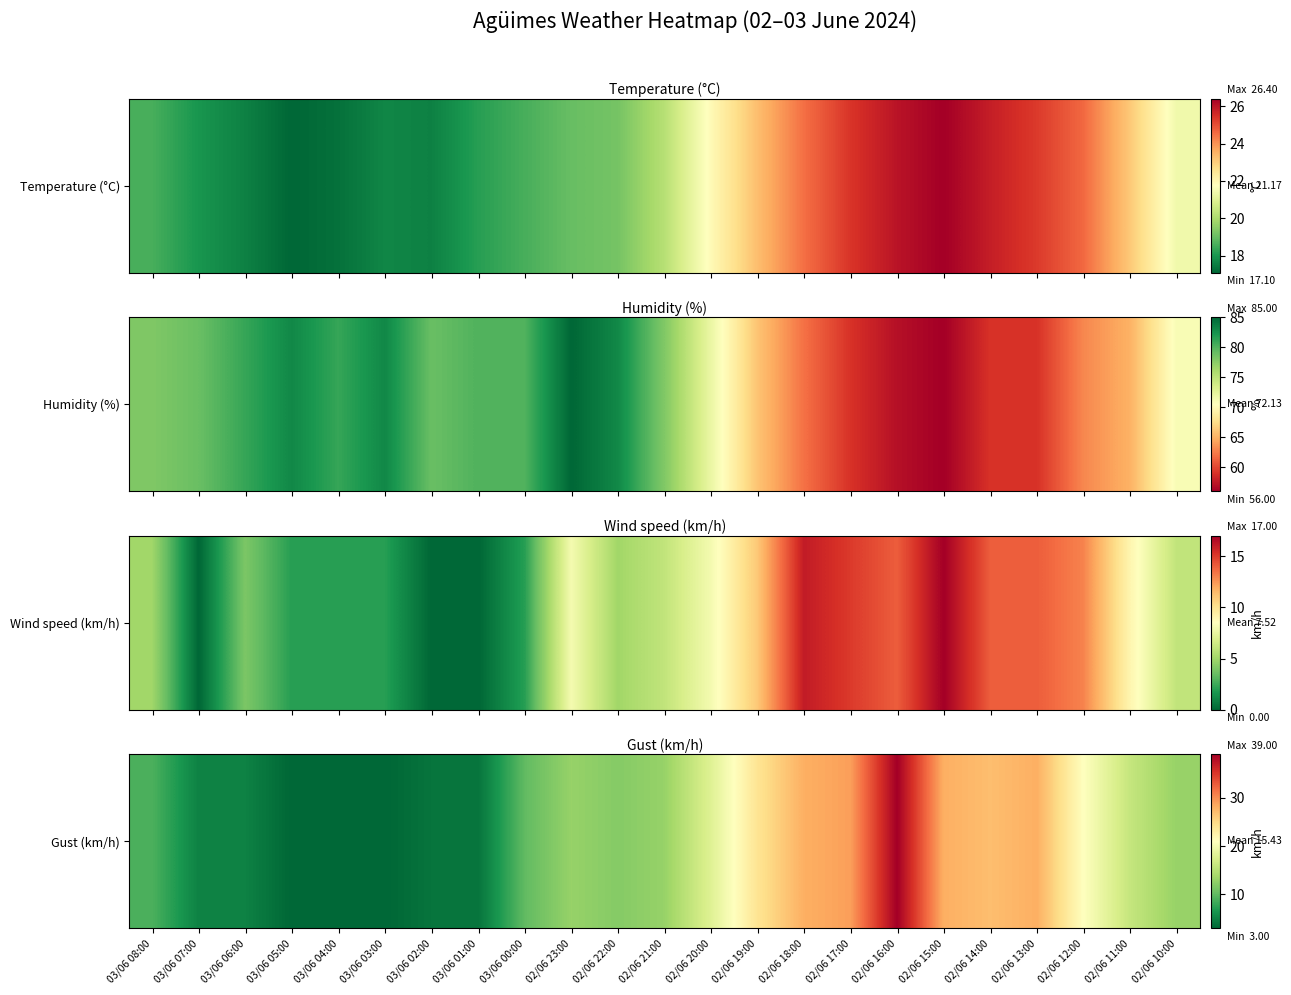

Reading right to left, list all the values displayed in this chart.

02/06 10:00=13	02/06 11:00=16	02/06 12:00=21	02/06 13:00=28	02/06 14:00=27	02/06 15:00=28	02/06 16:00=39	02/06 17:00=29	02/06 18:00=28	02/06 19:00=24	02/06 20:00=18	02/06 21:00=13	02/06 22:00=12	02/06 23:00=13	03/06 00:00=10	03/06 01:00=4	03/06 02:00=4	03/06 03:00=3	03/06 04:00=3	03/06 05:00=3	03/06 06:00=5	03/06 07:00=5	03/06 08:00=9